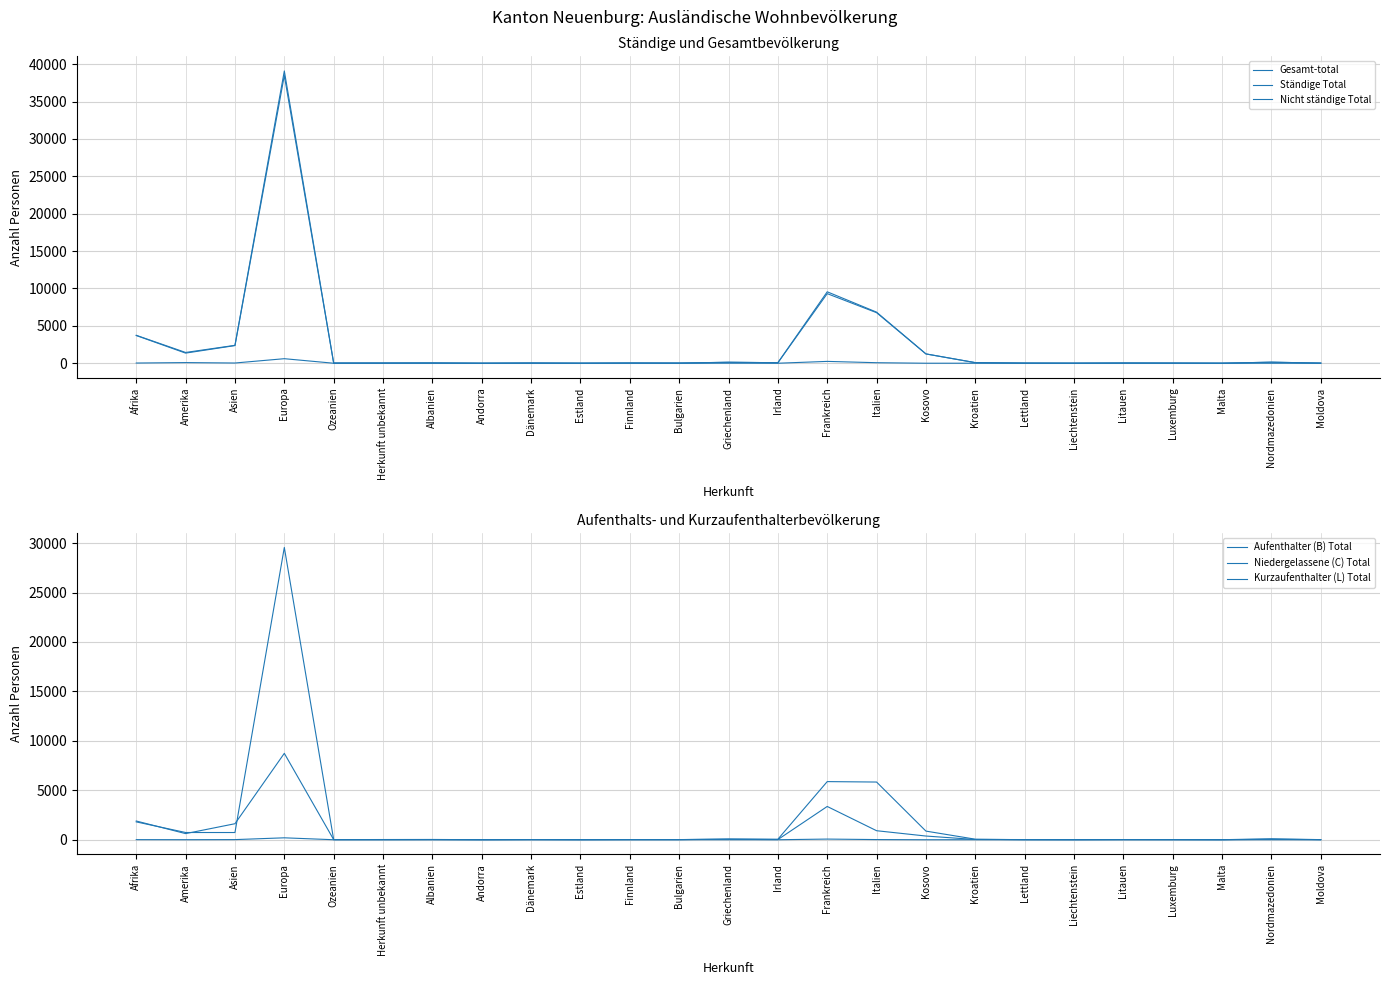

What position from the left is Frankreich?

15